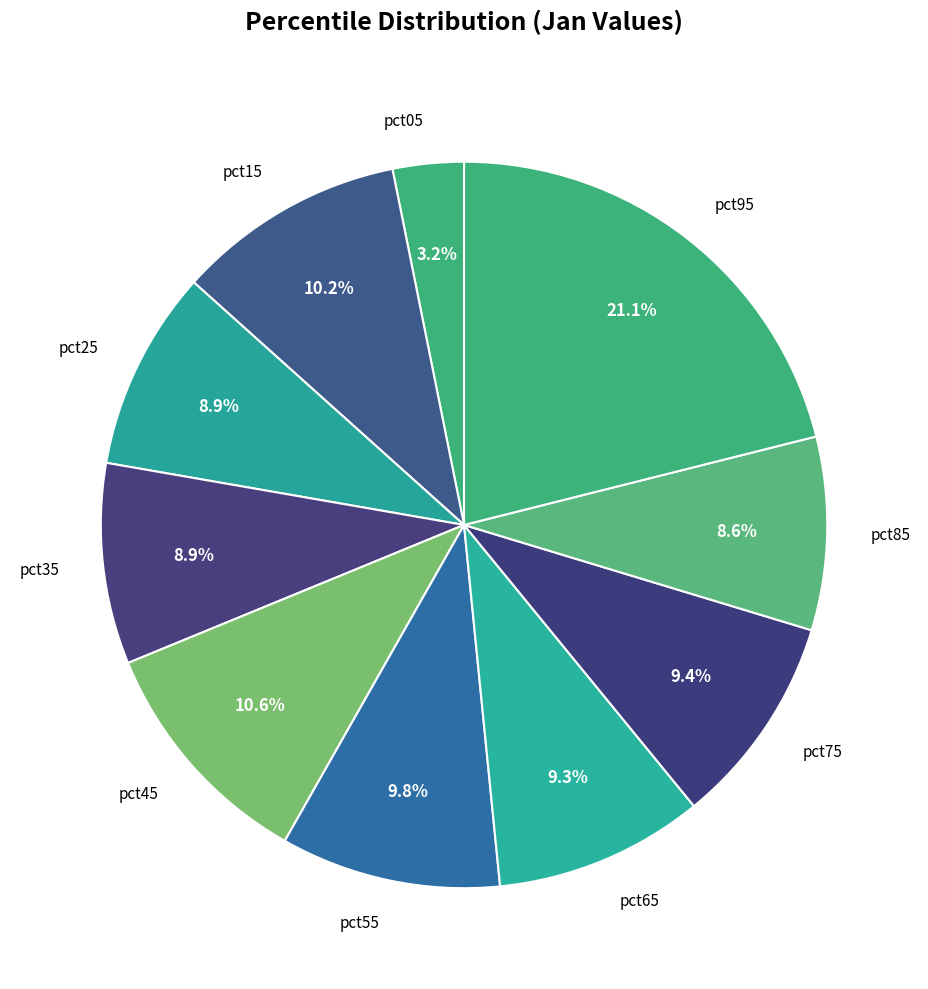

Combined, do pct85 and pct05 account for over 50%?

No